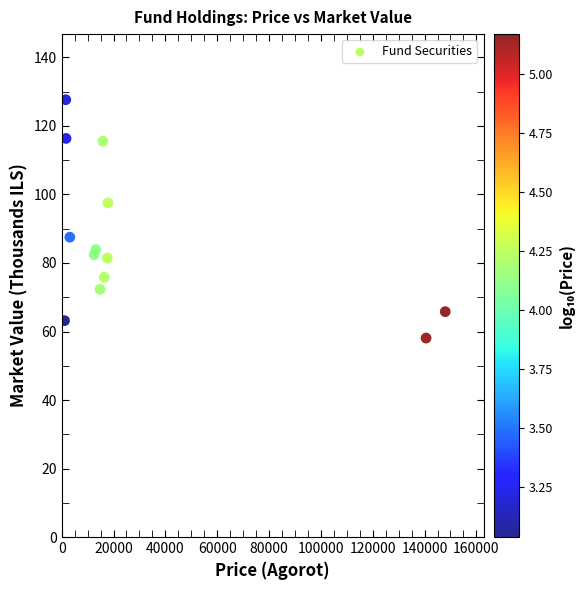

What is the range of X values (max minus min)?

146886.7